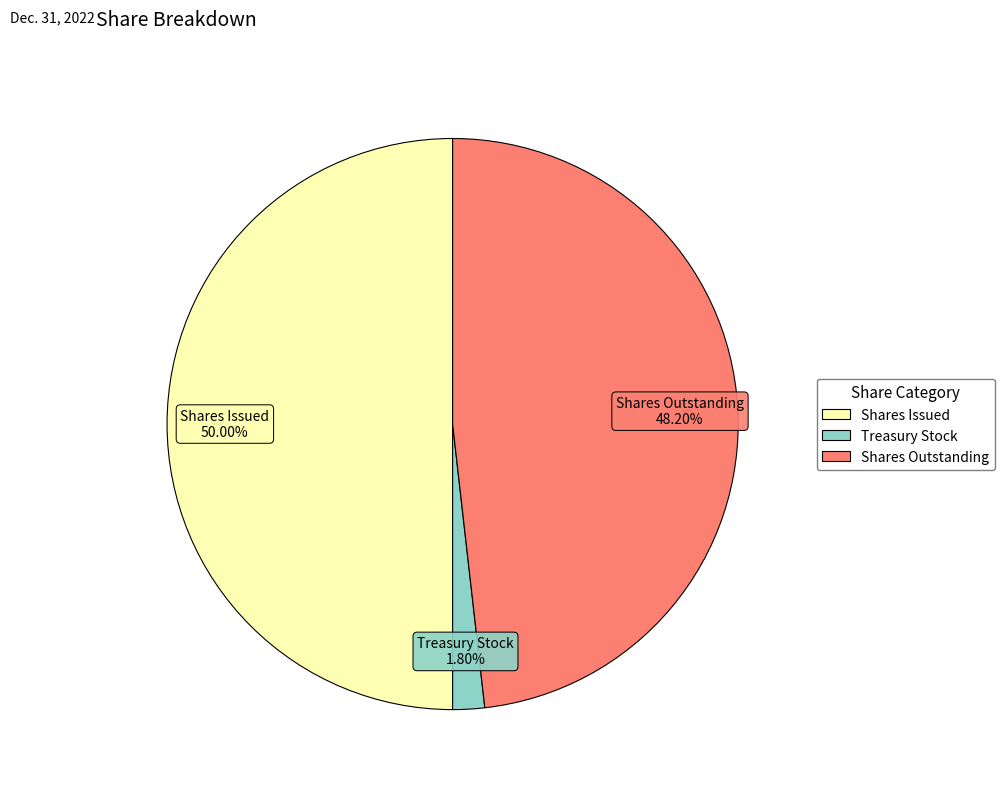

Count the number of slices in the pie.

3